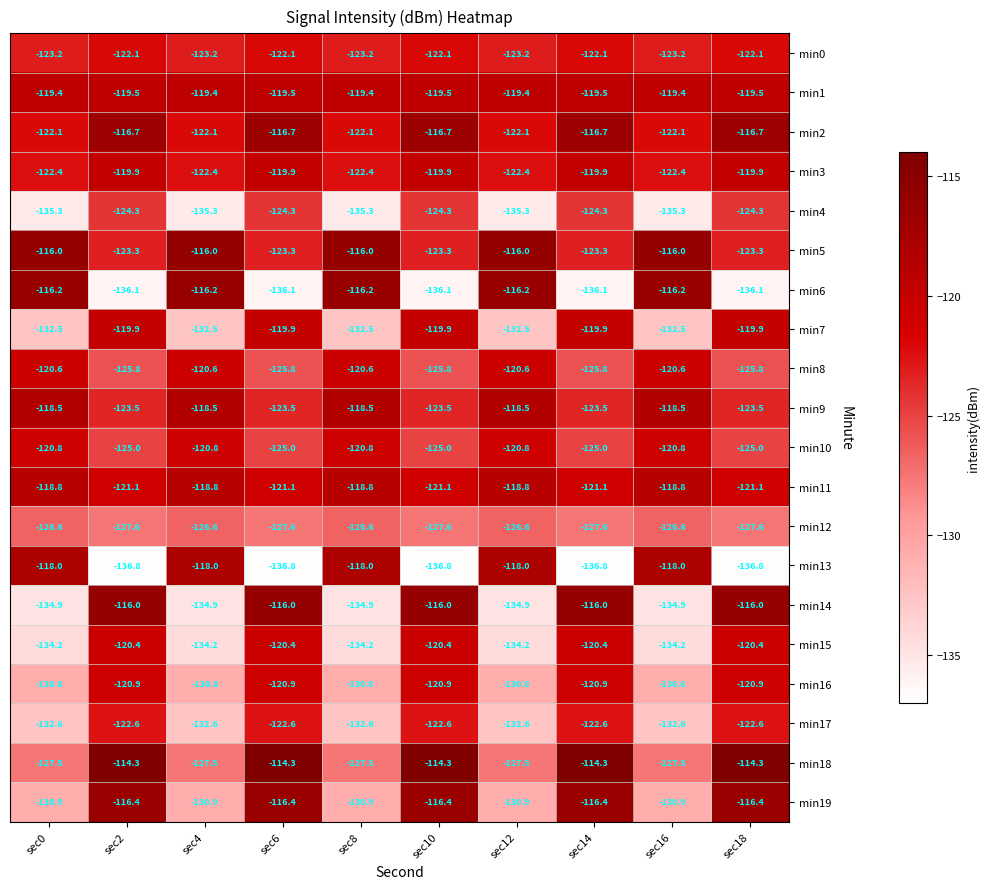

At how many categories does at least one series exceed -123?

10